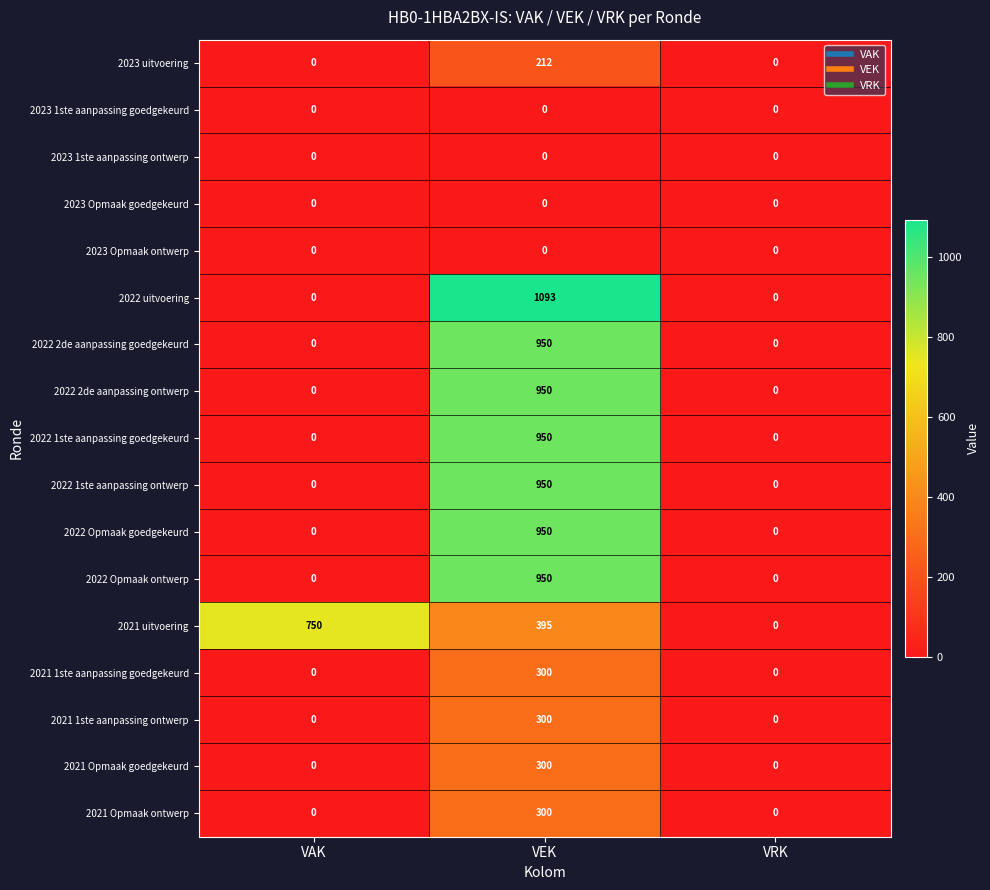

List the labels in order of 2021 uitvoering value, largest first.

VAK, VEK, VRK